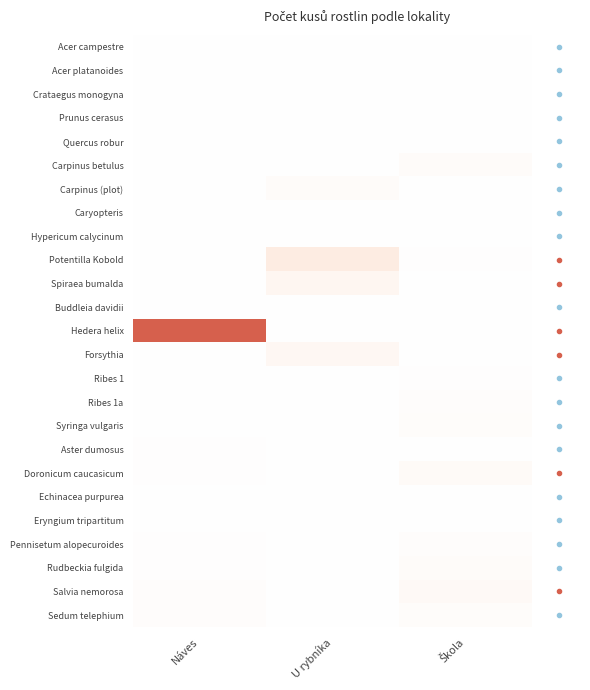

What is the greatest value displayed?

1191